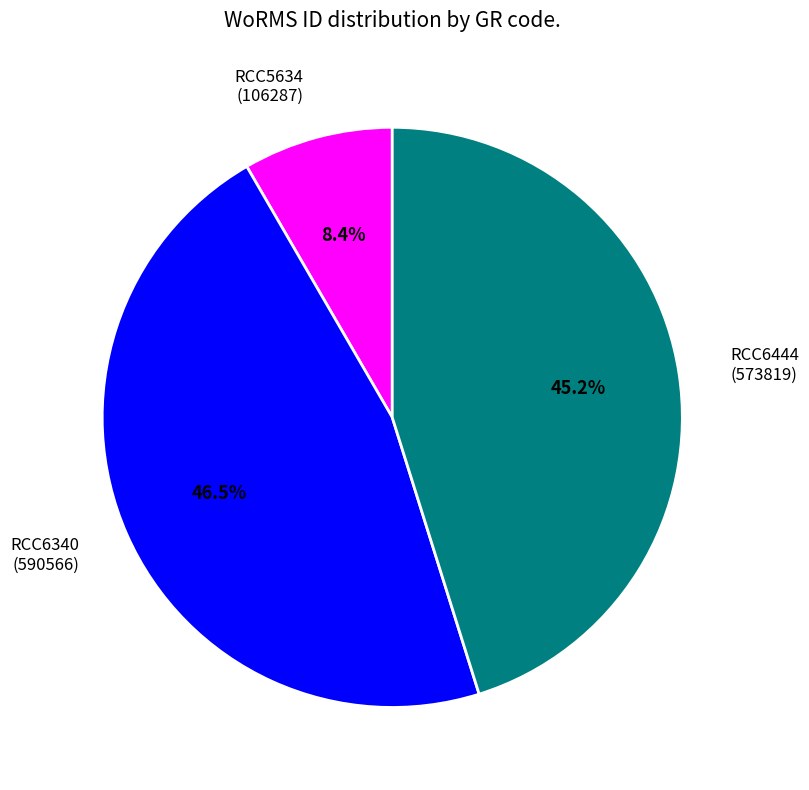

Approximately how many times larger is the value at RCC6340 (590566) compared to RCC6444 (573819)?

1.0